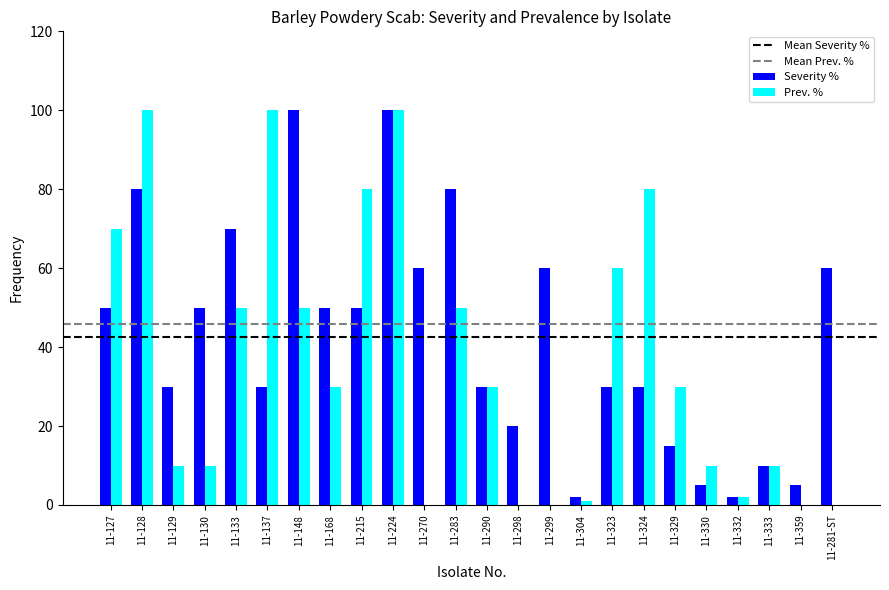

What is the sum of all Severity % values?

1019